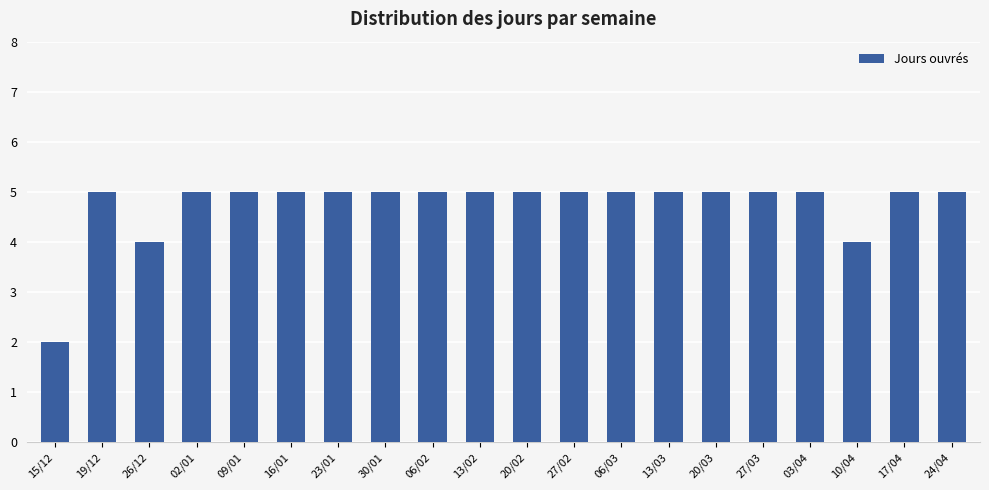

What is the greatest value displayed?

5